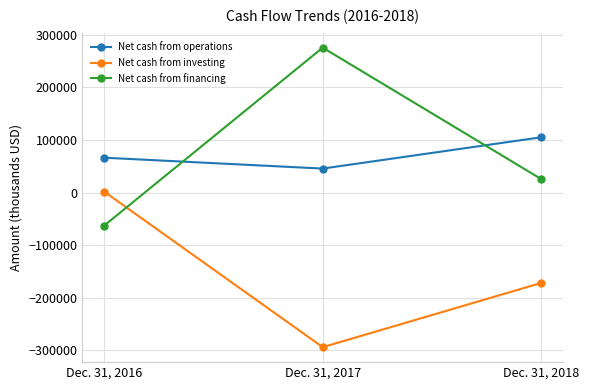

How many Net cash from financing values are between -62566 and 275715?

3